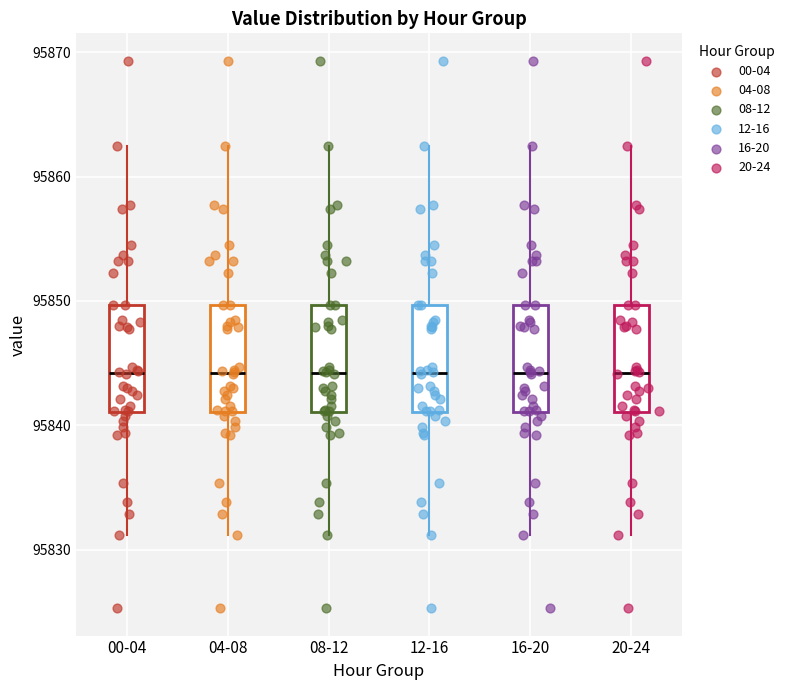

Reading left to right, transcribe this box plot: for each box, give where its median line is, the range the box spans, and where its two whiskers end, as read against the y-axis. The values are not printed on the chart, so give them approximately, as read against the axis.

00-04: median 95844, box 95841 to 95850, whiskers 95831 to 95862
04-08: median 95844, box 95841 to 95850, whiskers 95831 to 95862
08-12: median 95844, box 95841 to 95850, whiskers 95831 to 95862
12-16: median 95844, box 95841 to 95850, whiskers 95831 to 95862
16-20: median 95844, box 95841 to 95850, whiskers 95831 to 95862
20-24: median 95844, box 95841 to 95850, whiskers 95831 to 95862